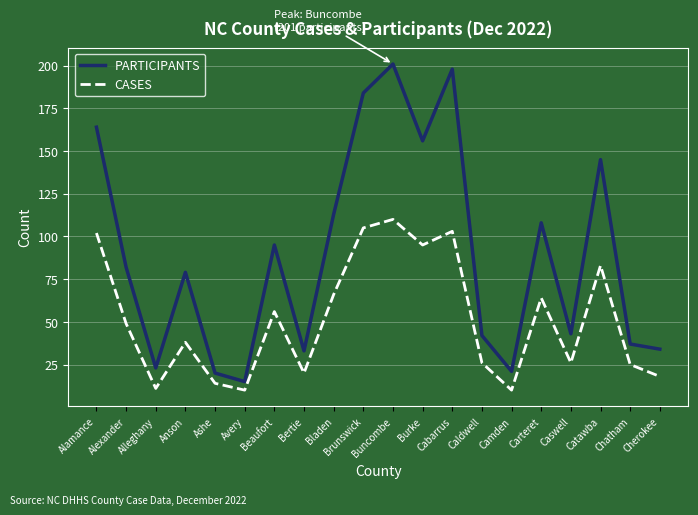

Between Catawba and Cherokee, which series saw the biggest shift?

PARTICIPANTS